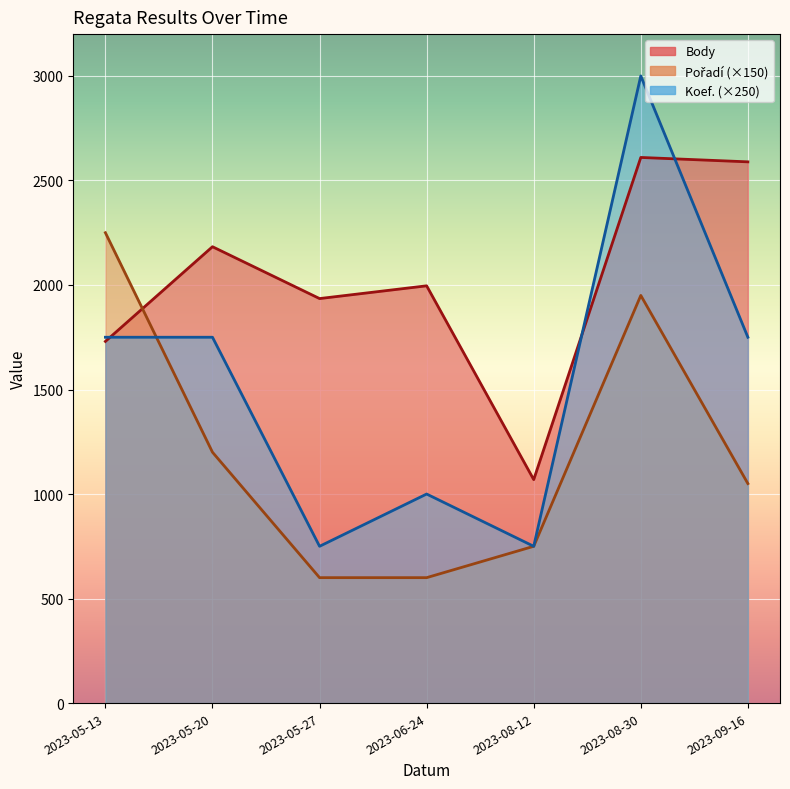

What is the difference between the highest and lowest values at 2023-08-12?

1066